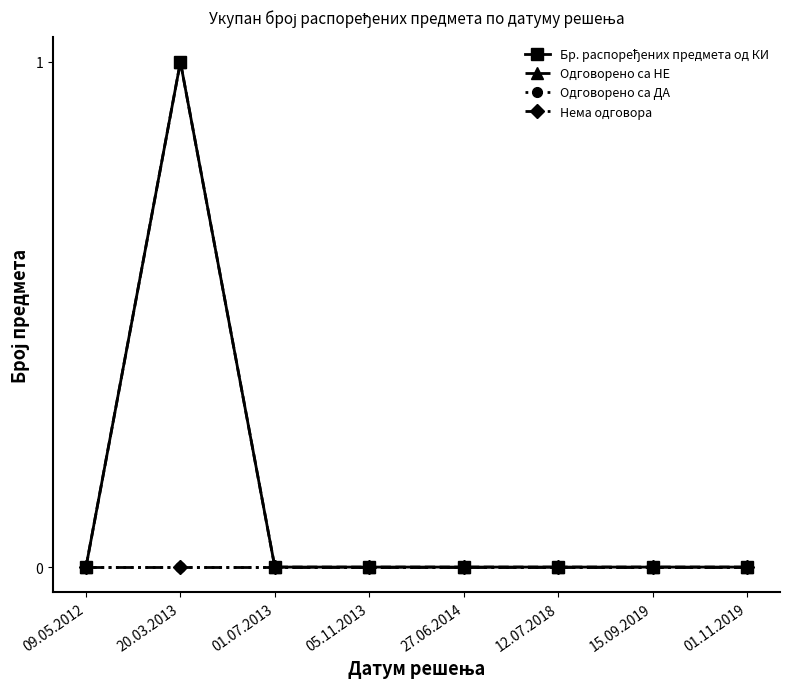

Reading right to left, transcribe all the data shown in this chart.

Бр. распоређених предмета од КИ: 0	0	0	0	0	0	1	0
Одговорено са НЕ: 0	0	0	0	0	0	1	0
Одговорено са ДА: 0	0	0	0	0	0	0	0
Нема одговора: 0	0	0	0	0	0	0	0